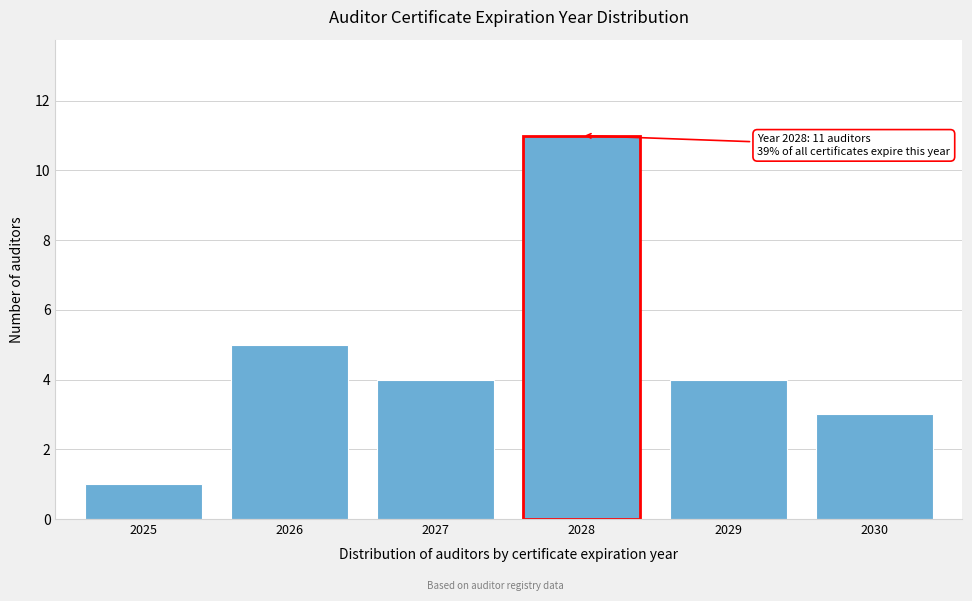

Reading left to right, transcribe all the data shown in this chart.

1	5	4	11	4	3